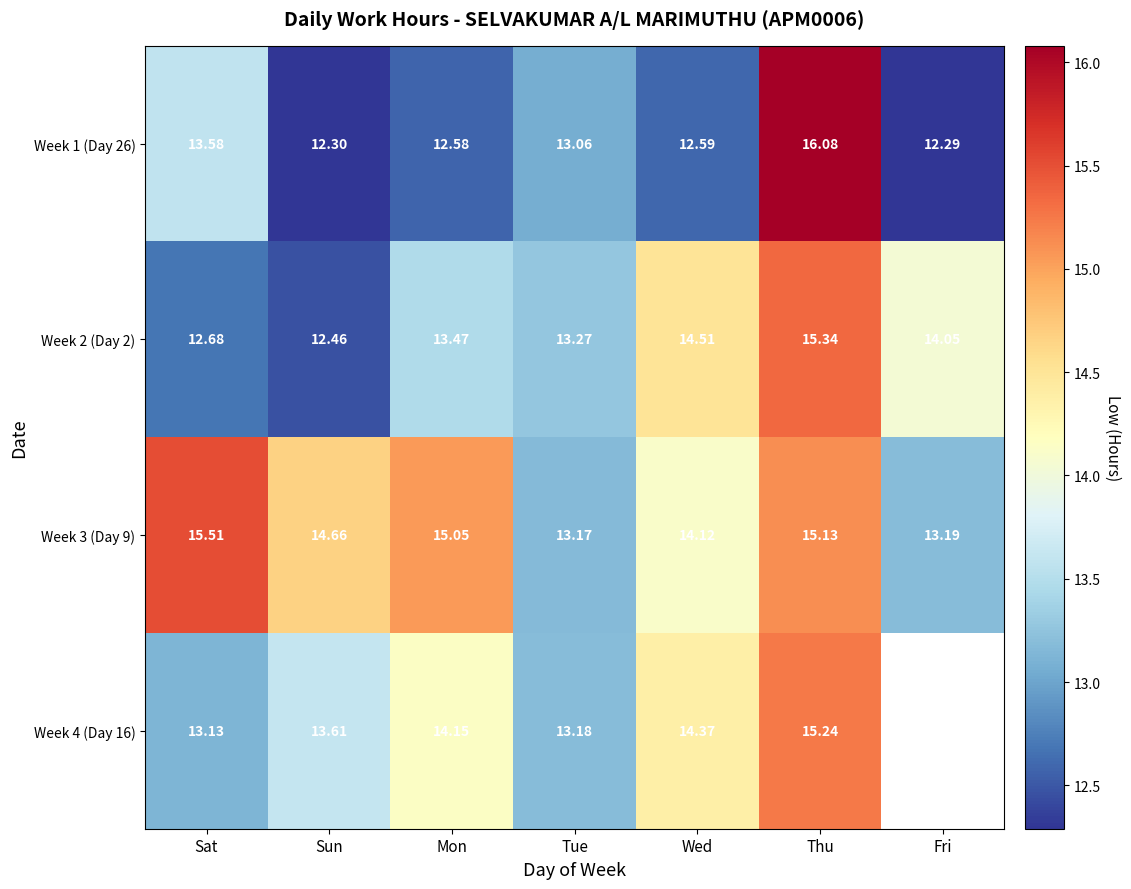

What is the minimum value for Week 1 (Day 26)?

12.3